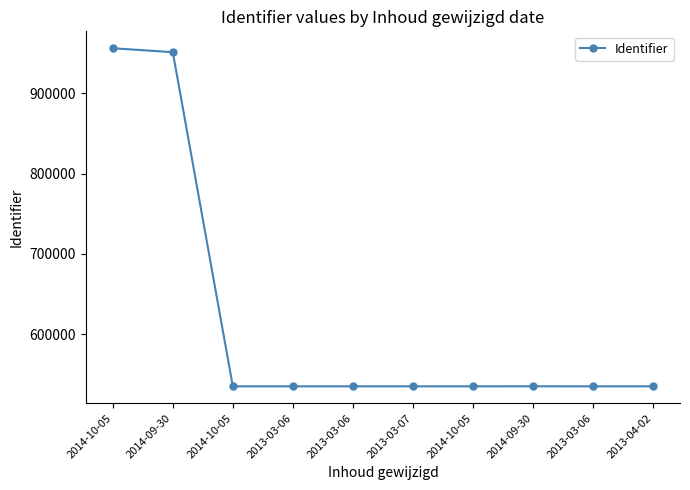

What is the label of the 5th point from the right?

2013-03-07